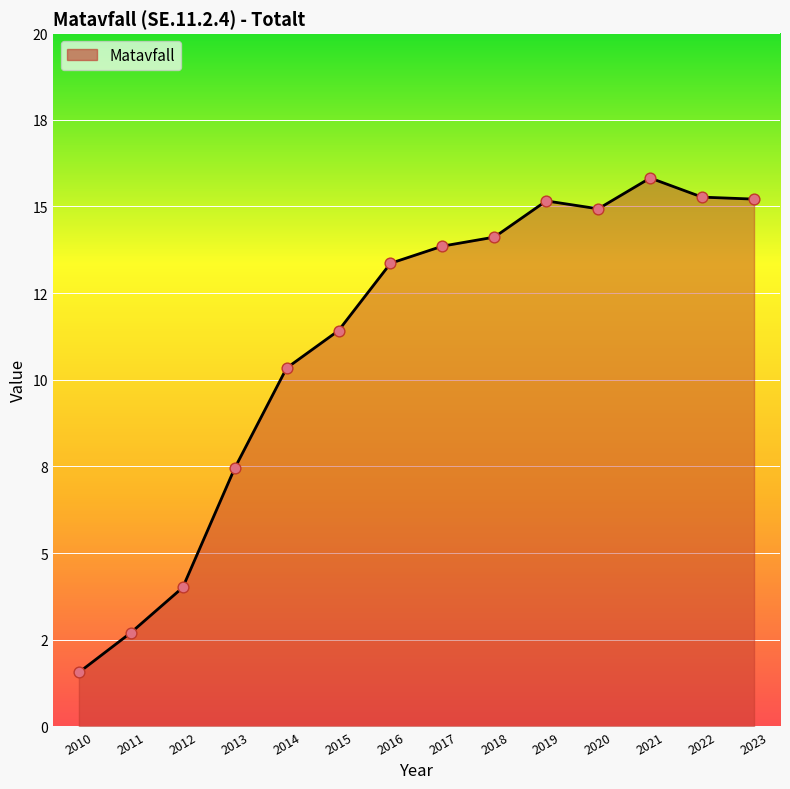

Approximately how many times larger is the value at 2013 compared to 2017?

0.5